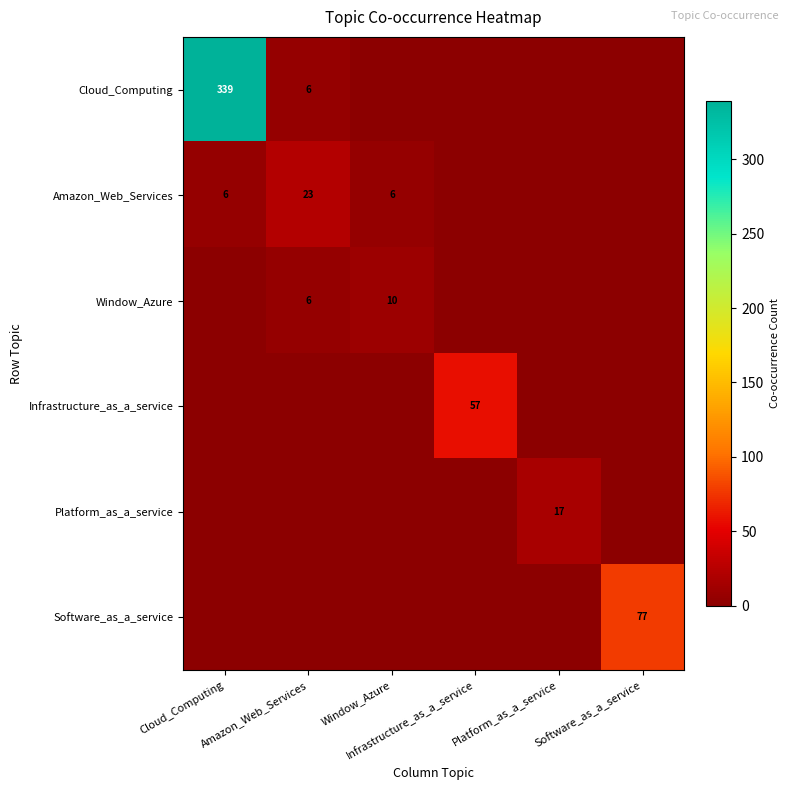

What is the total value across all series at Platform_as_a_service?

17